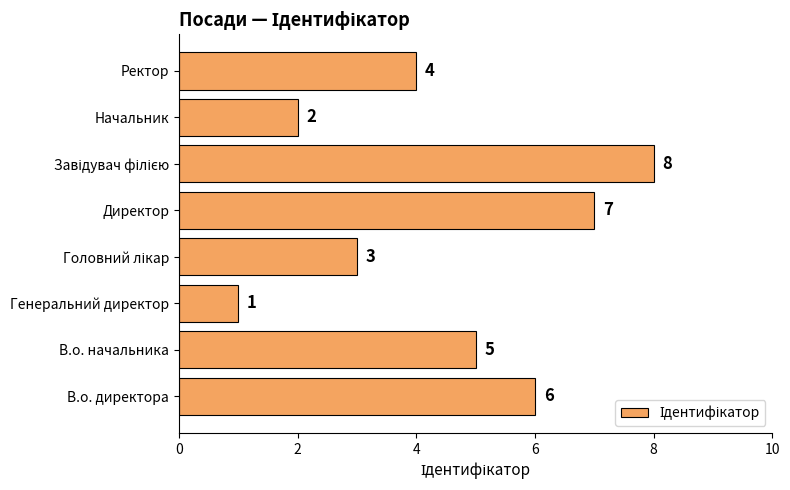

Approximately how many times larger is the value at Начальник compared to Генеральний директор?

2.0